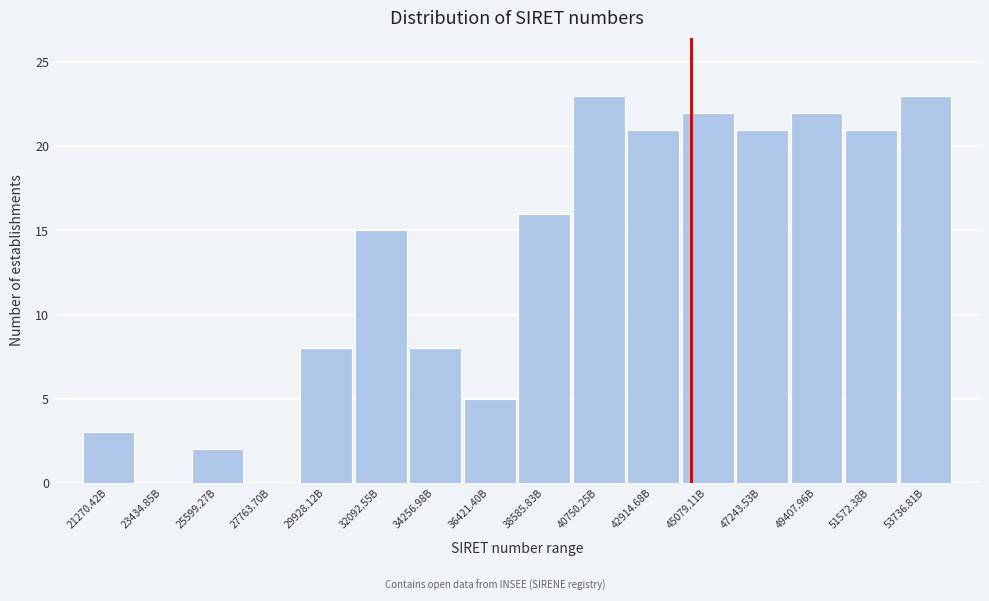

Reading right to left, what are all the values shown in this chart?

53736.81B=23	51572.38B=21	49407.96B=22	47243.53B=21	45079.11B=22	42914.68B=21	40750.25B=23	38585.83B=16	36421.40B=5	34256.98B=8	32092.55B=15	29928.12B=8	27763.70B=0	25599.27B=2	23434.85B=0	21270.42B=3